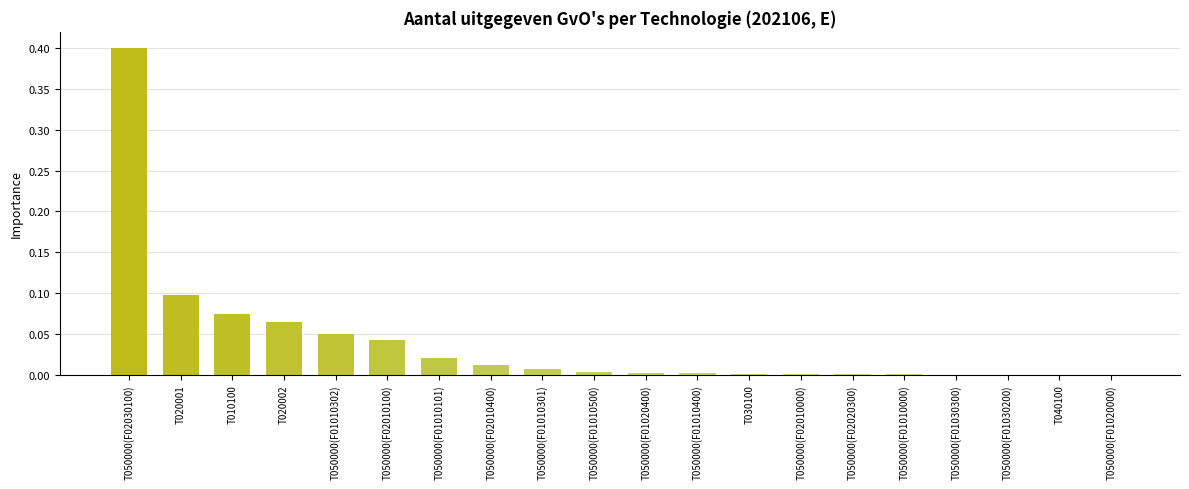

What is the maximum value shown in the chart?

0.4